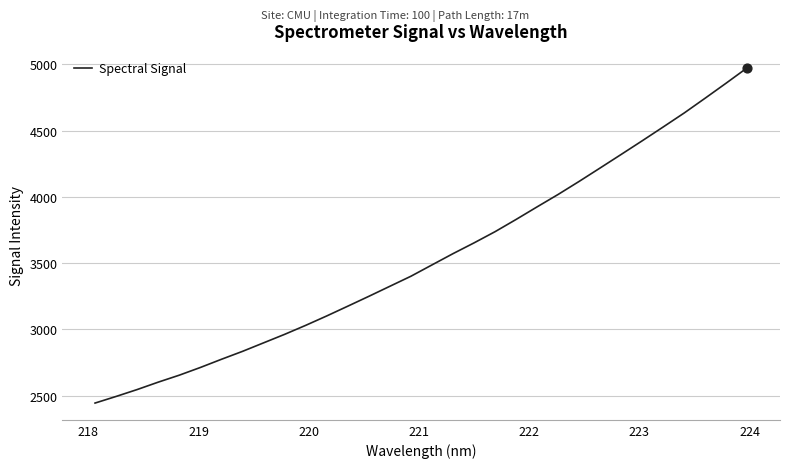

What is the maximum value shown in the chart?

4974.8